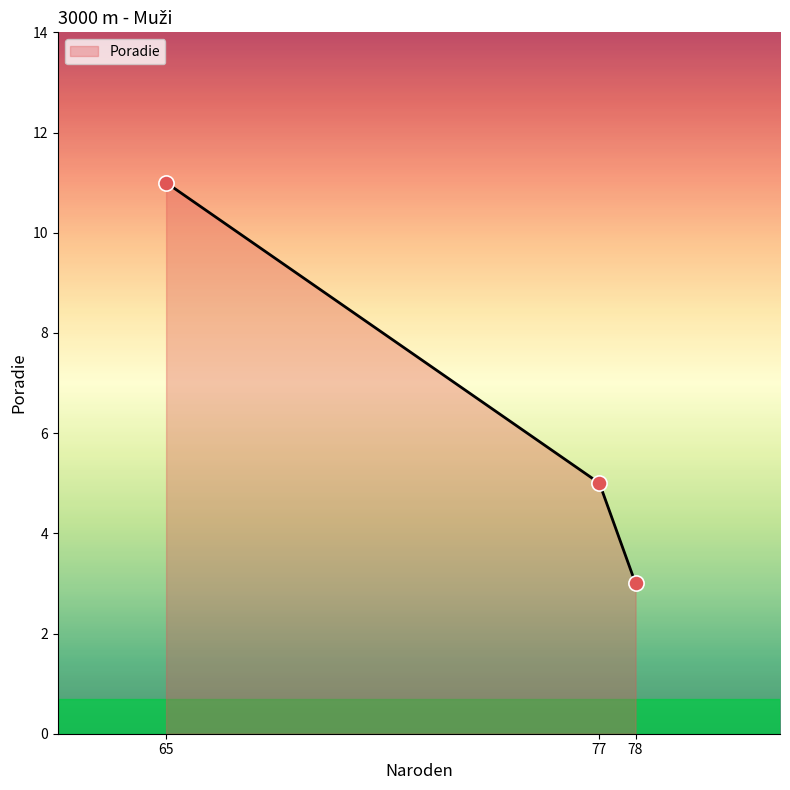

Approximately how many times larger is the value at 77 compared to 65?

0.5